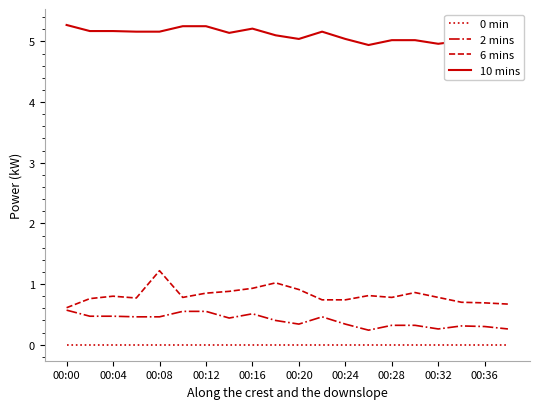

Which series has the largest total across all categories?

10 mins